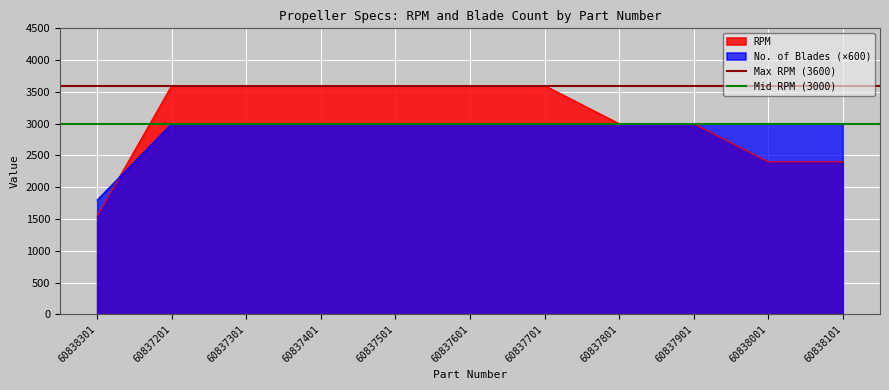

What is the value of the Mid RPM (3000) point at the 2nd from the left?

3000